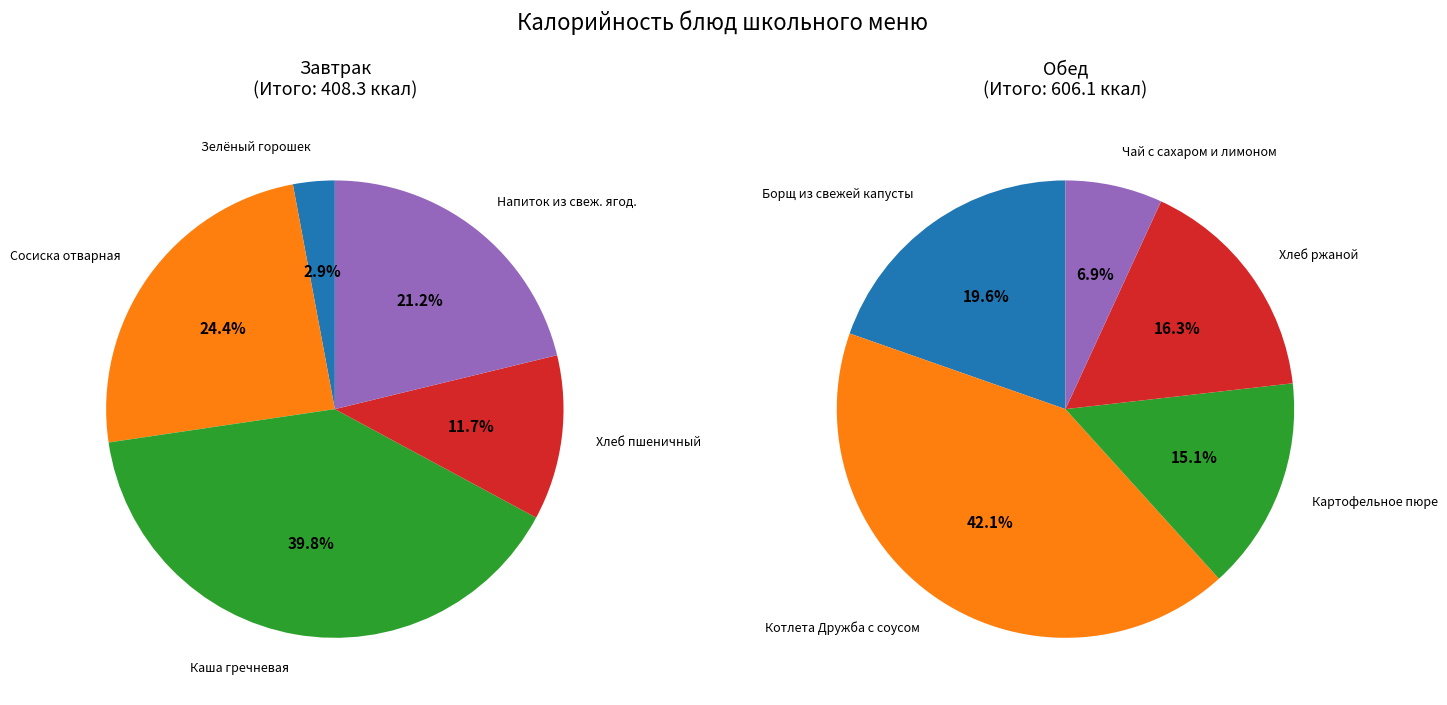

To the nearest percent, what percentage of the pie is Хлеб пшеничный?

12%